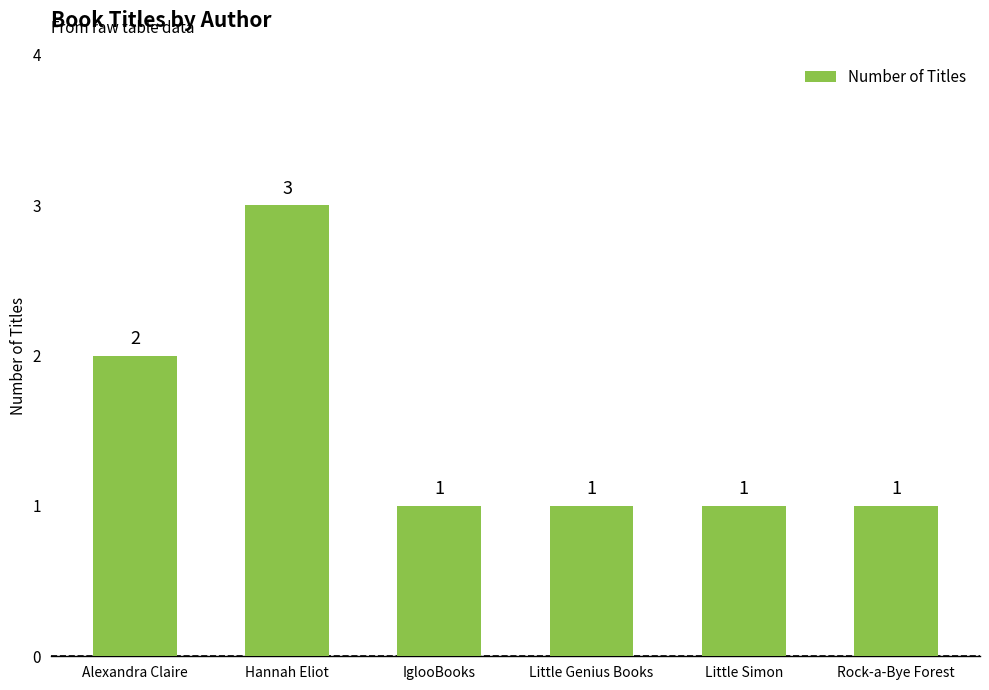

Reading right to left, transcribe all the data shown in this chart.

1	1	1	1	3	2